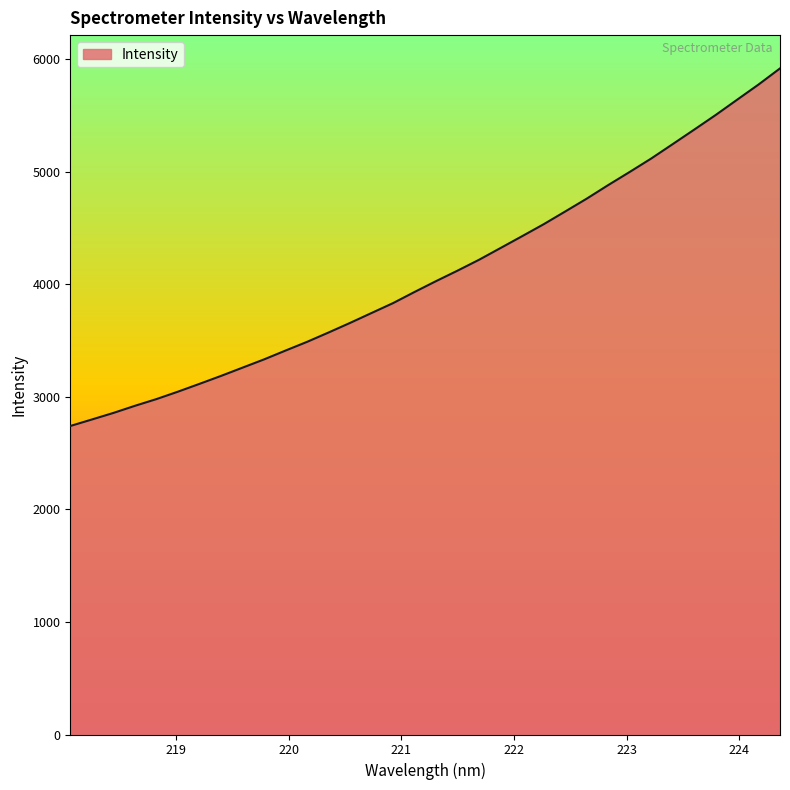

What is the difference between the maximum and minimum values?

3178.1